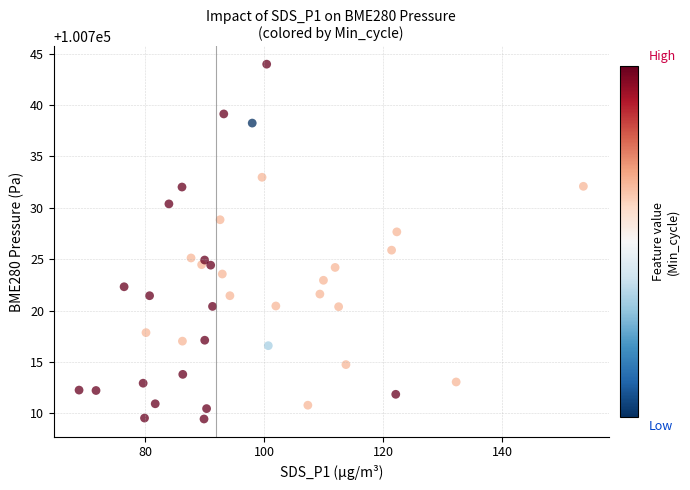

What is the range of X values (max minus min)?

84.8